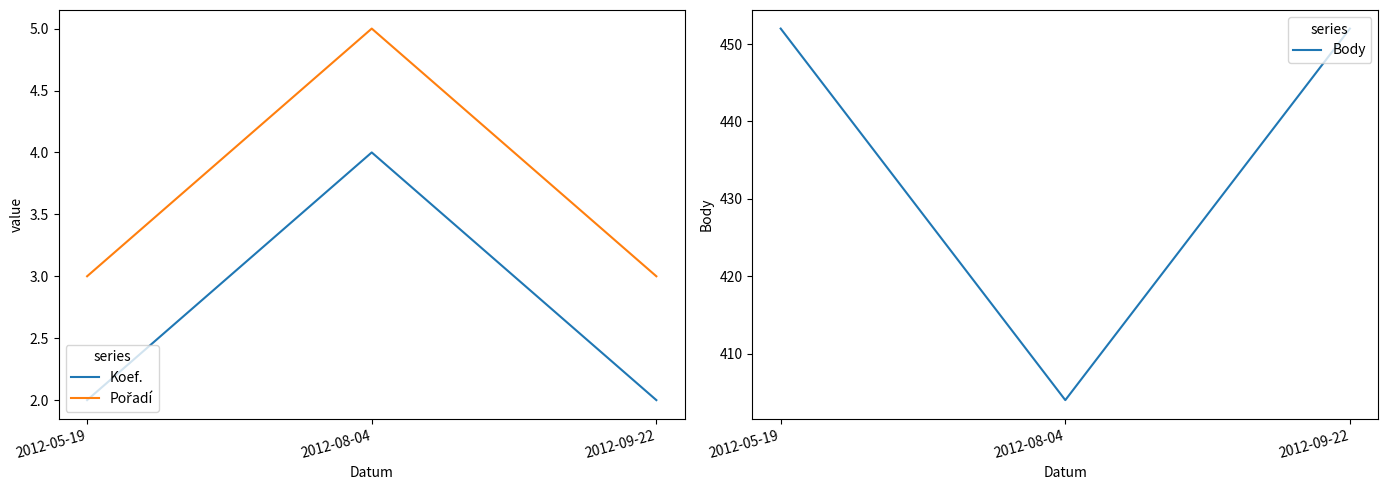

What are all the series names shown in the legend?

Koef., Pořadí, Body